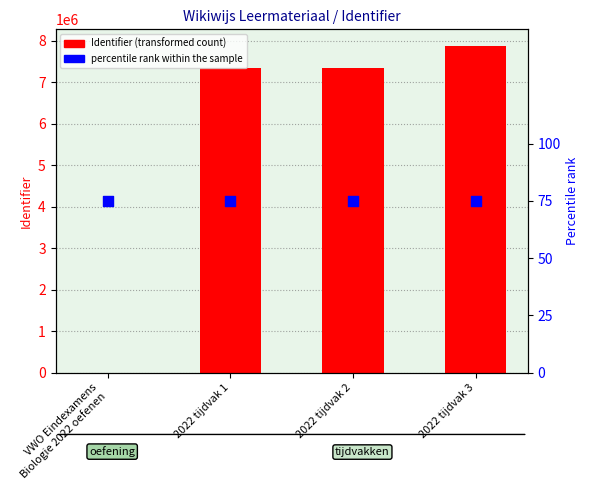

Is the value of Identifier (transformed count) at 2022 tijdvak 3 greater than the value of percentile rank within the sample at 2022 tijdvak 3?

Yes